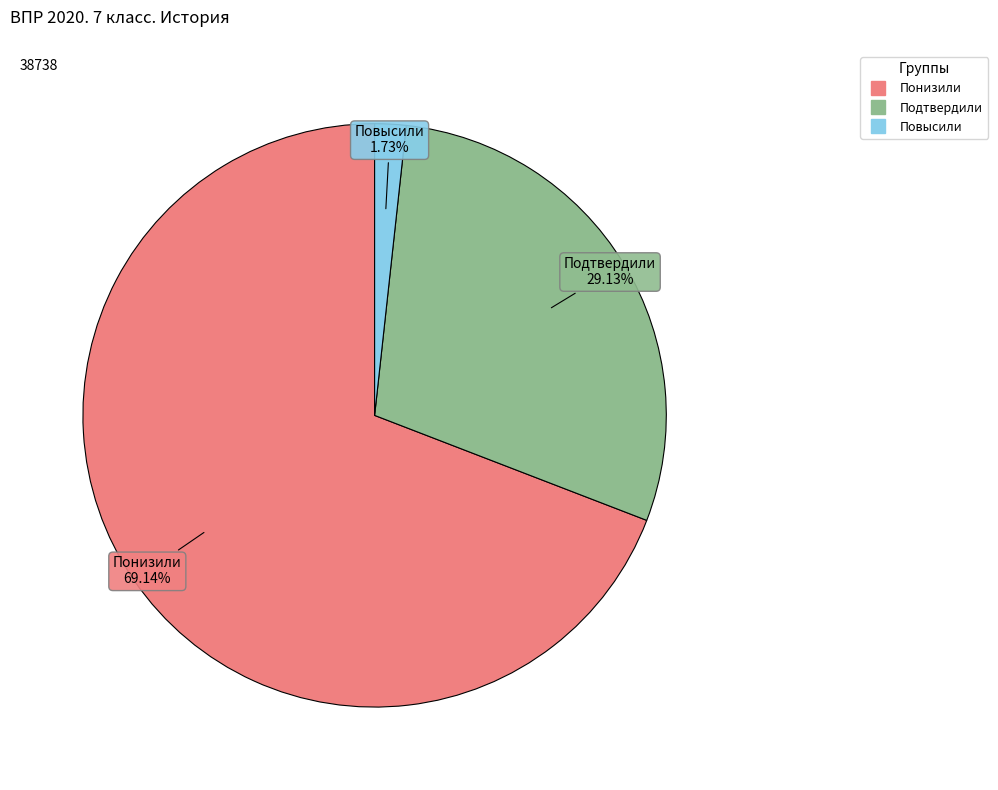

Which slice represents more than half of the pie?

Понизили